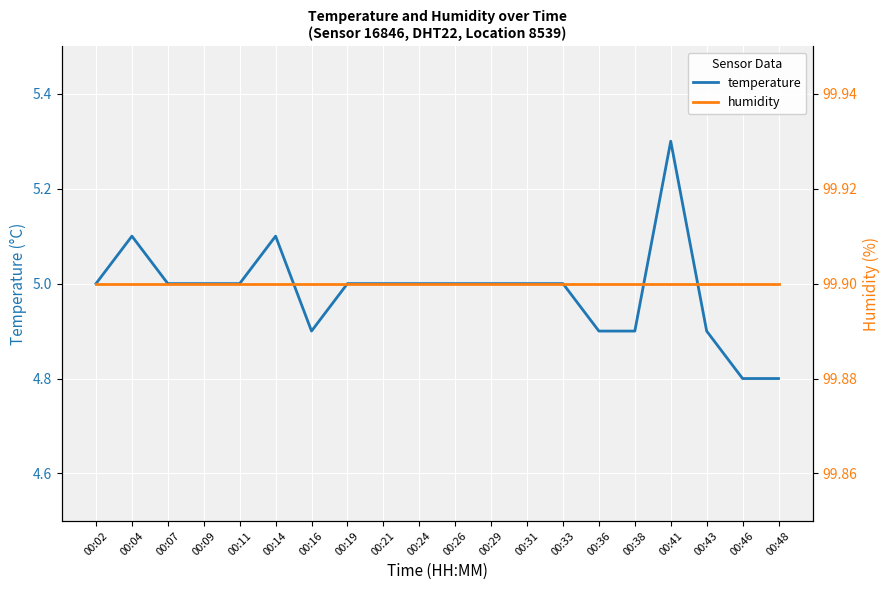

True or false: temperature and humidity intersect in this chart.

False